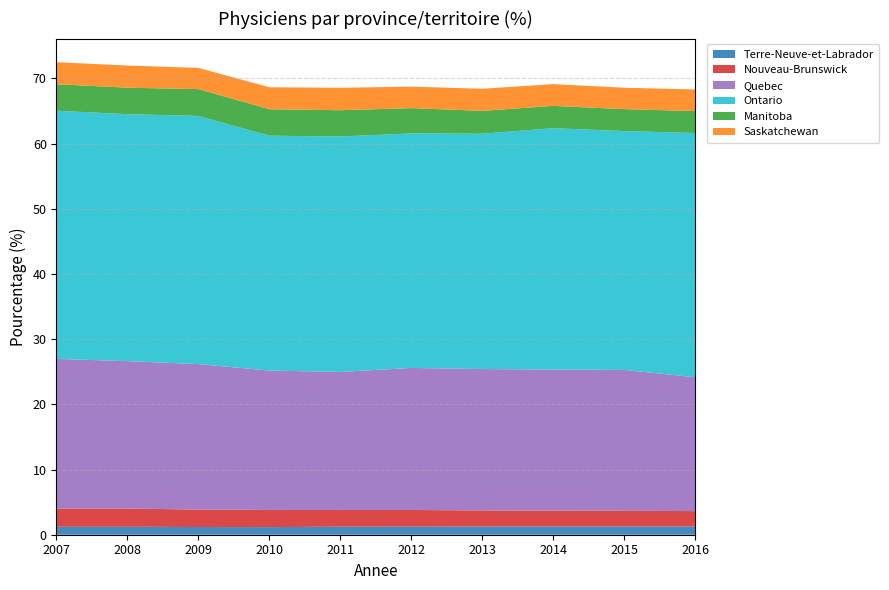

Reading right to left, transcribe all the data shown in this chart.

Terre-Neuve-et-Labrador: 1.3	1.3	1.3	1.3	1.2	1.2	1.2	1.2	1.2	1.2
Nouveau-Brunswick: 2.4	2.4	2.4	2.5	2.6	2.6	2.6	2.7	2.8	2.8
Quebec: 20.5	21.6	21.6	21.7	21.8	21.2	21.4	22.3	22.6	22.9
Ontario: 37.5	36.6	37.0	36.1	36.0	36.1	36.0	38.1	37.9	38.1
Manitoba: 3.4	3.4	3.4	3.5	3.9	4.0	4.1	4.1	4.1	4.1
Saskatchewan: 3.3	3.3	3.3	3.4	3.3	3.4	3.4	3.3	3.4	3.4